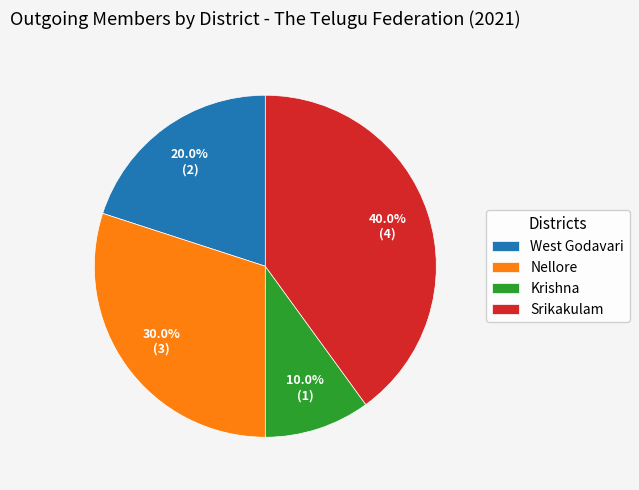

Does Krishna account for over 50% of the chart?

No